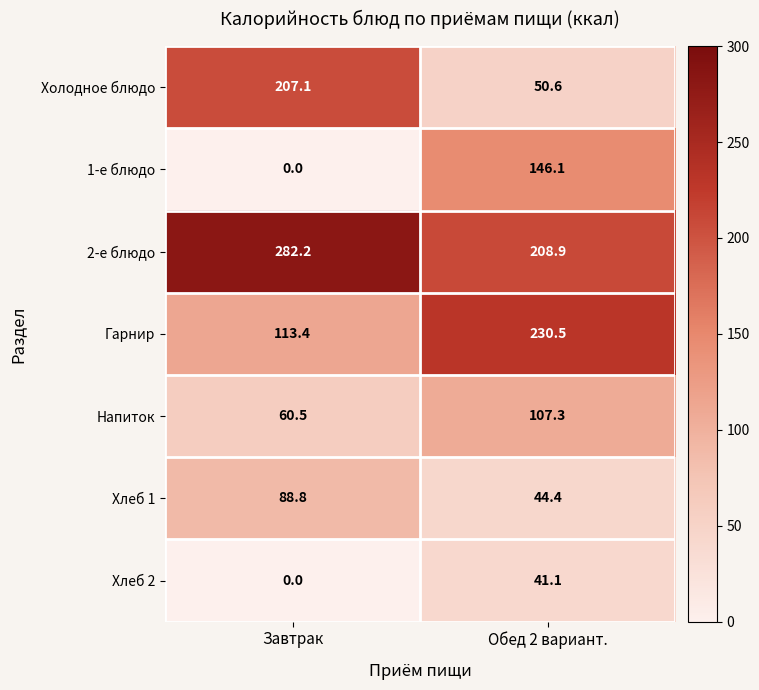

At which label is 2-е блюдо closest to 245?

Обед 2 вариант.